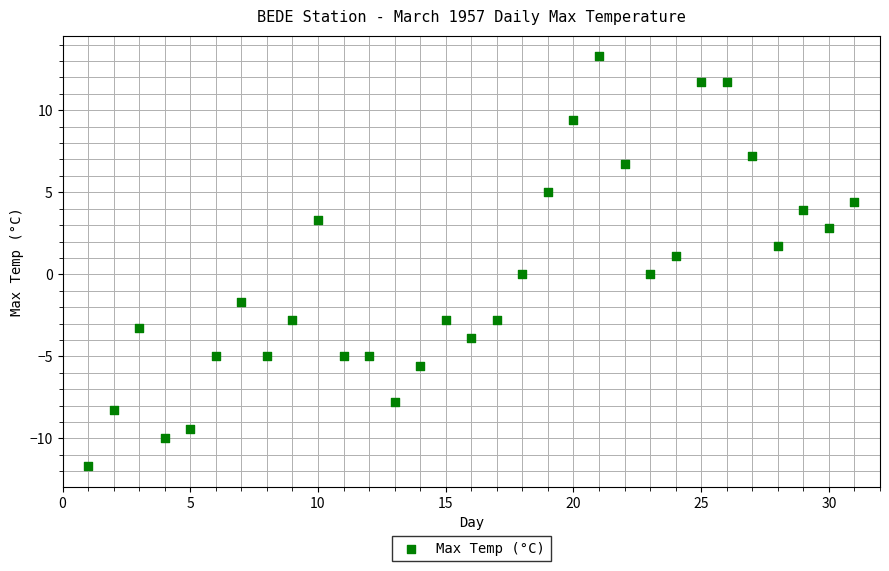

What is the range of Y values (max minus min)?

25.0